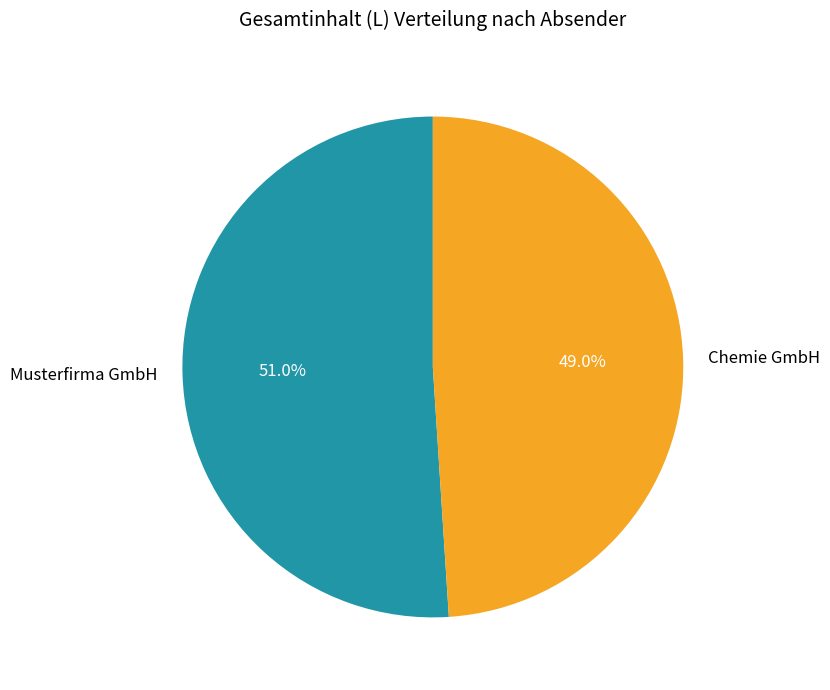

How many segments does this pie chart have?

2